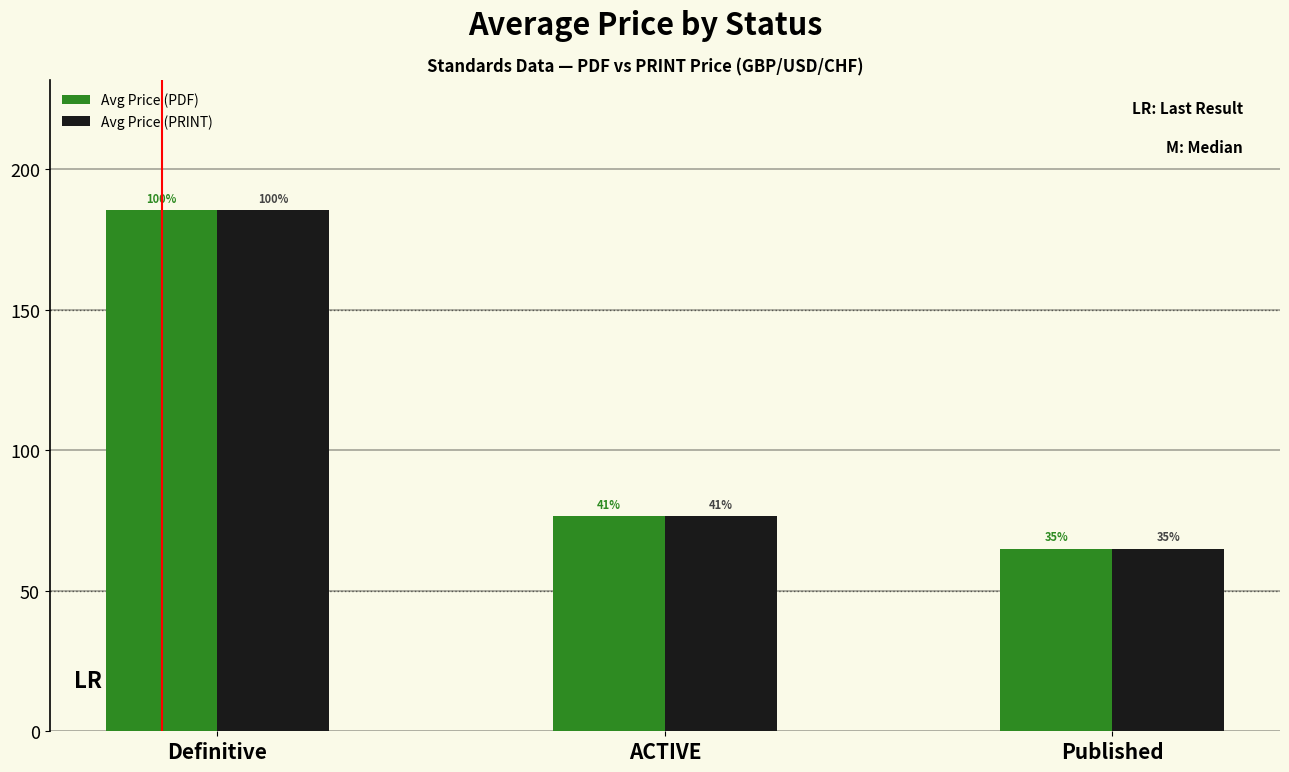

Is it true that Avg Price (PDF) equals 185.3 at Definitive?

True